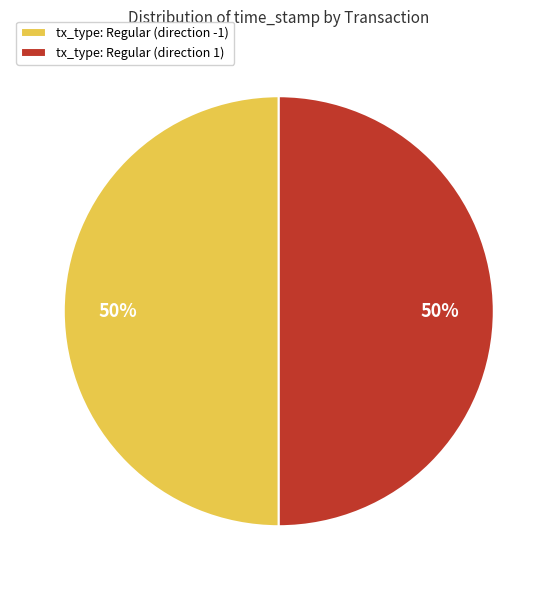

Approximately how many times larger is the value at tx_type: Regular (direction 1) compared to tx_type: Regular (direction -1)?

1.0